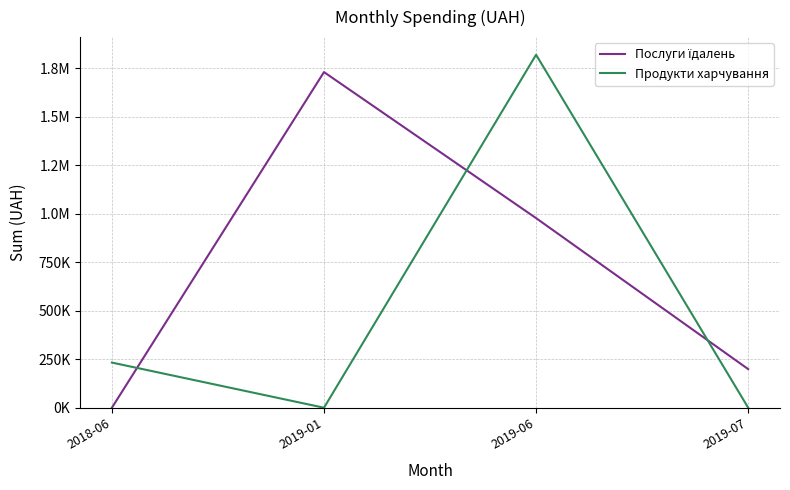

Is this an area chart (filled region under the line)?

No